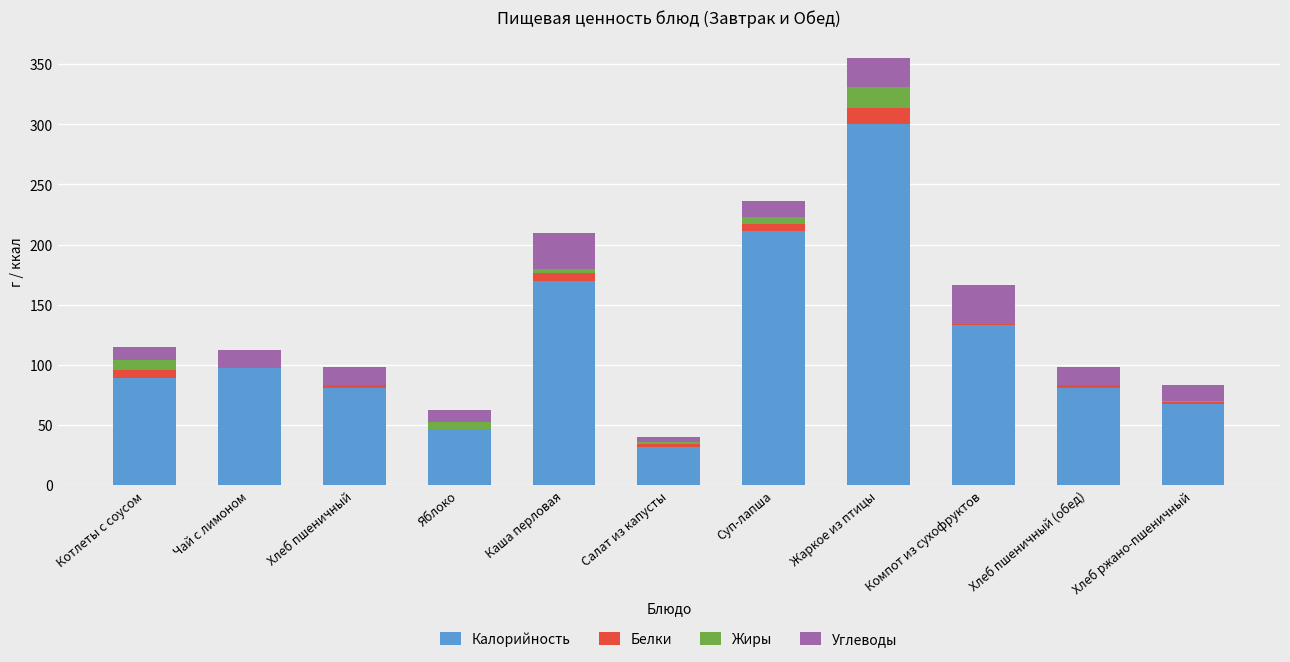

The Калорийность series shows 143 at Хлеб пшеничный (обед). True or false?

False